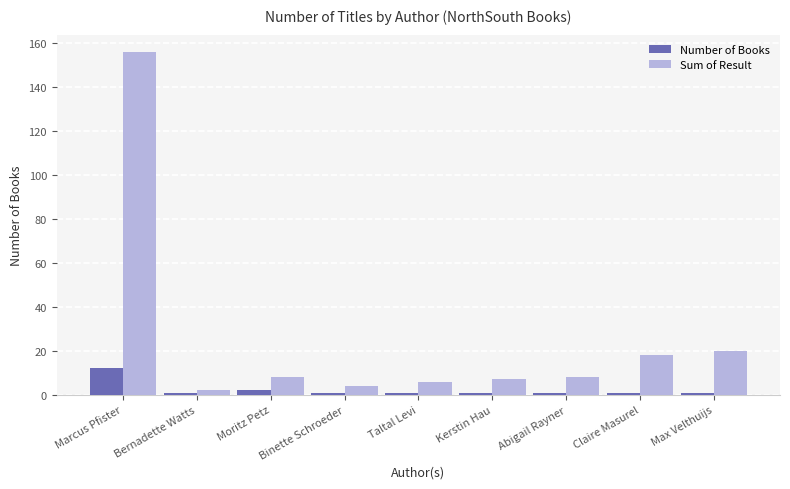

How many distinct data groups are displayed?

2